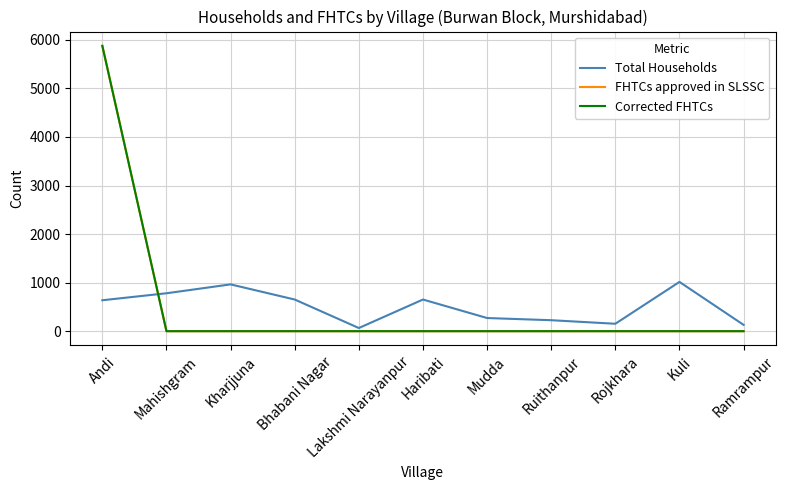

How many intersections are there between FHTCs approved in SLSSC and Total Households?

1